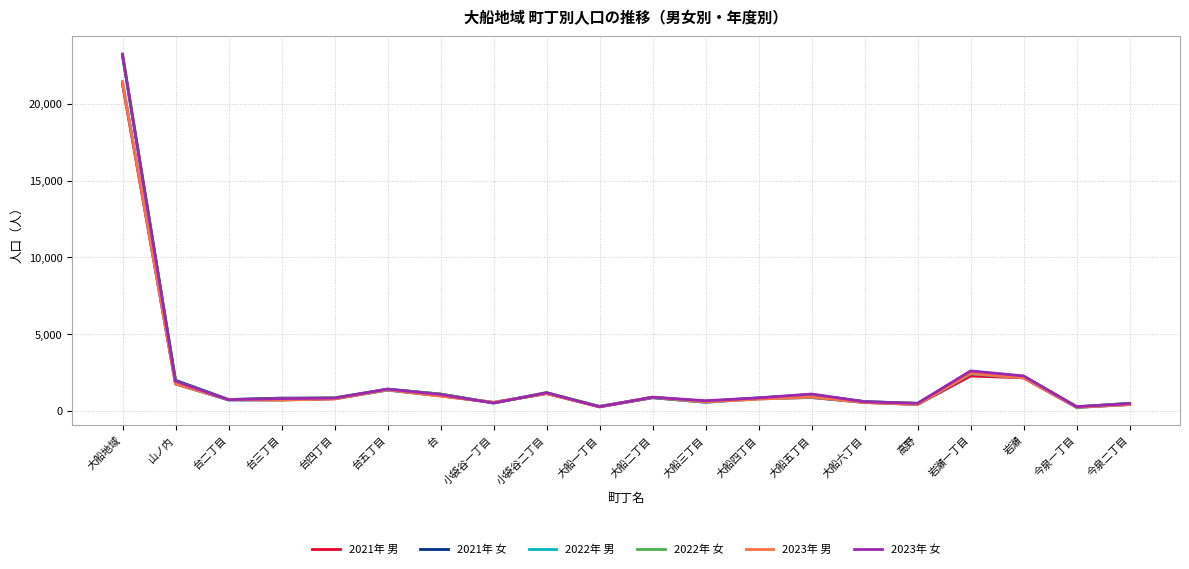

At which label does 2022年 男 reach its peak?

大船地域